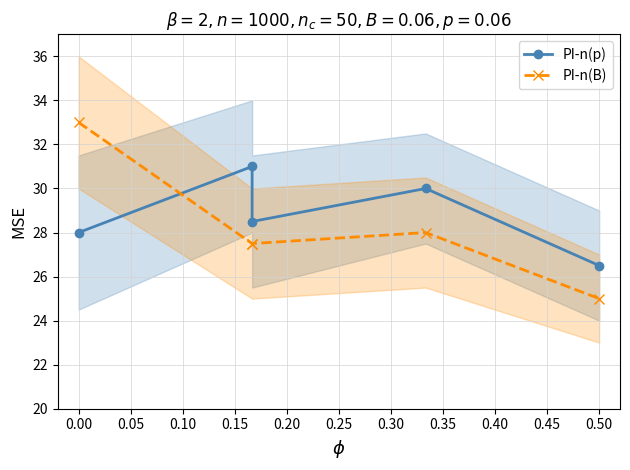

Count the number of data series in this chart.

2